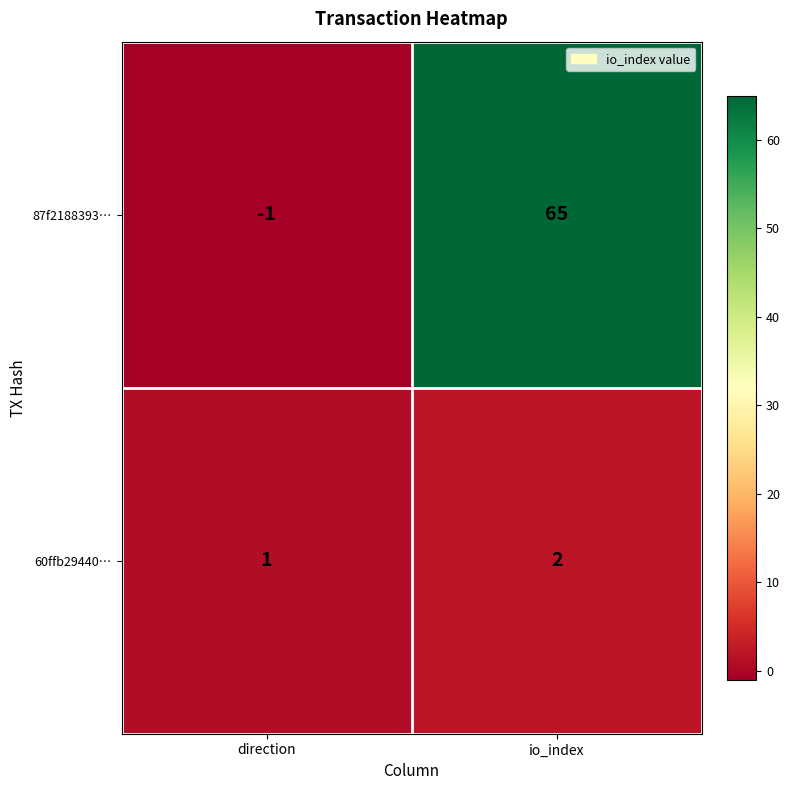

What is the total value across all series at io_index?

67